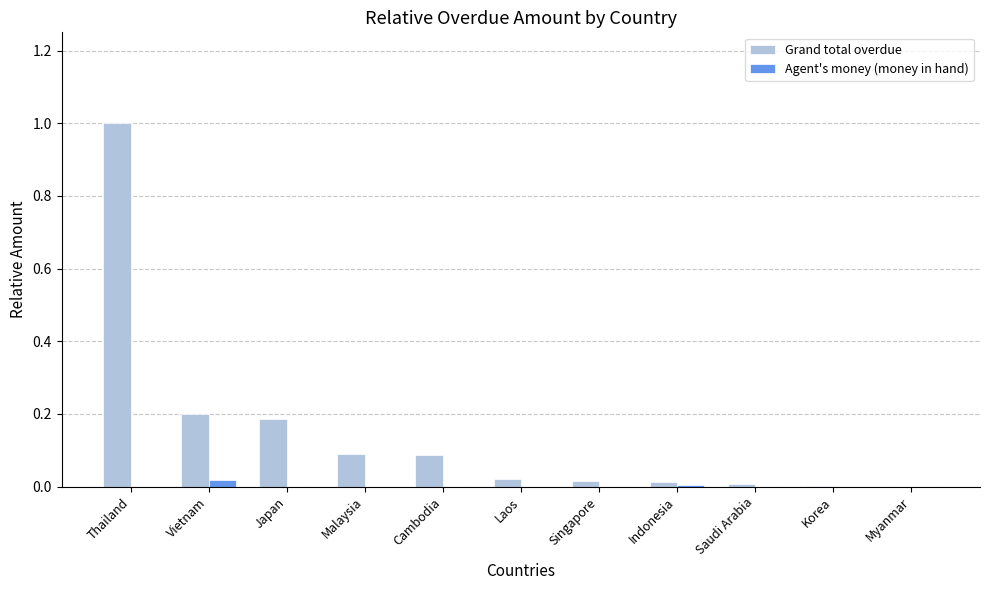

Which series has the largest total across all categories?

Grand total overdue